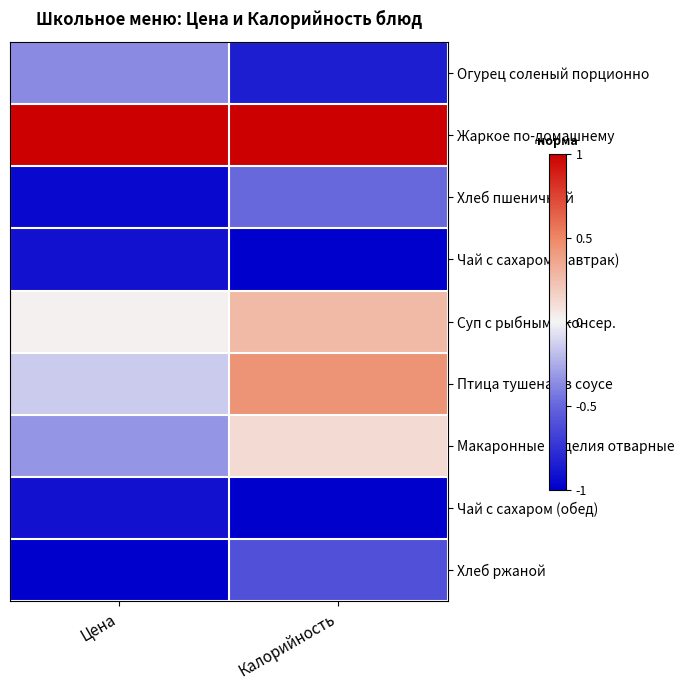

Which has a higher value, Калорийность or Цена?

Цена